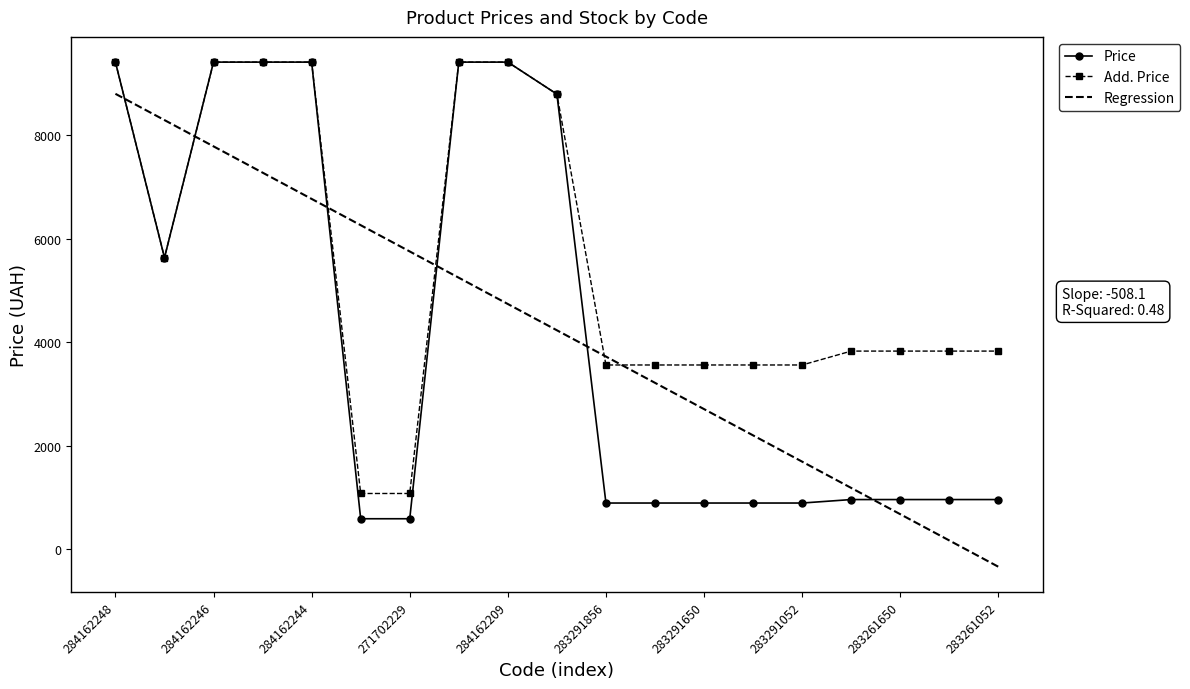

What is the minimum value for Regression?

-342.4